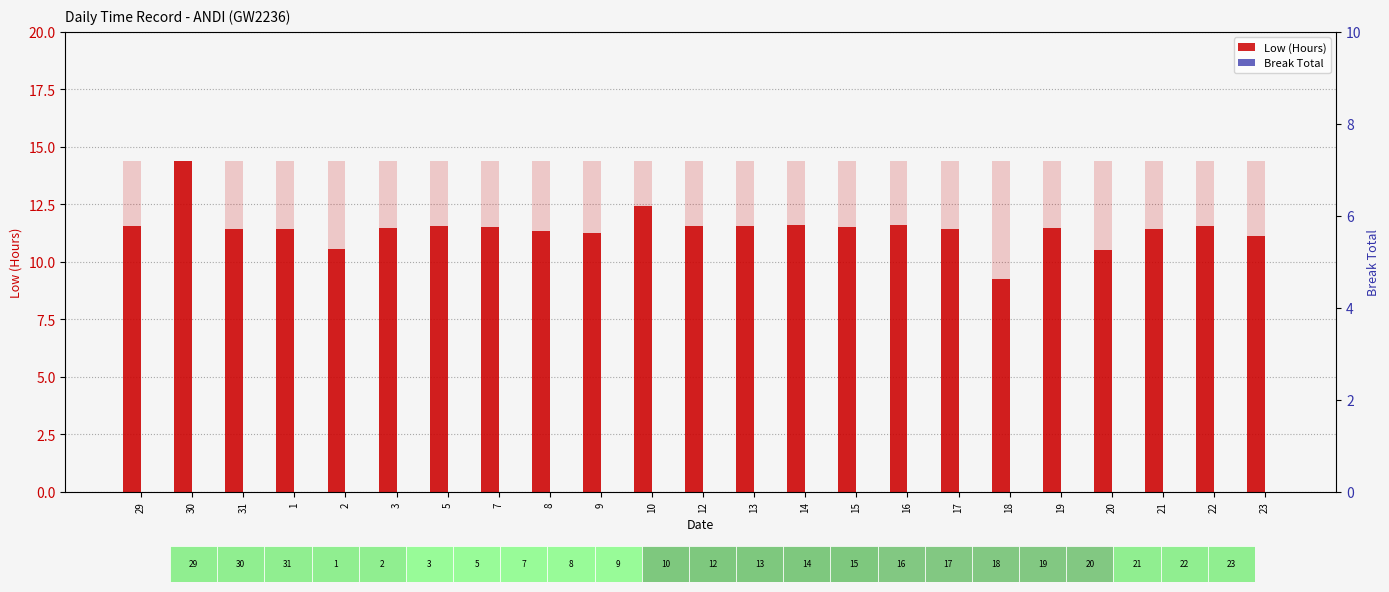

At which category is the sum across all series the highest?

30